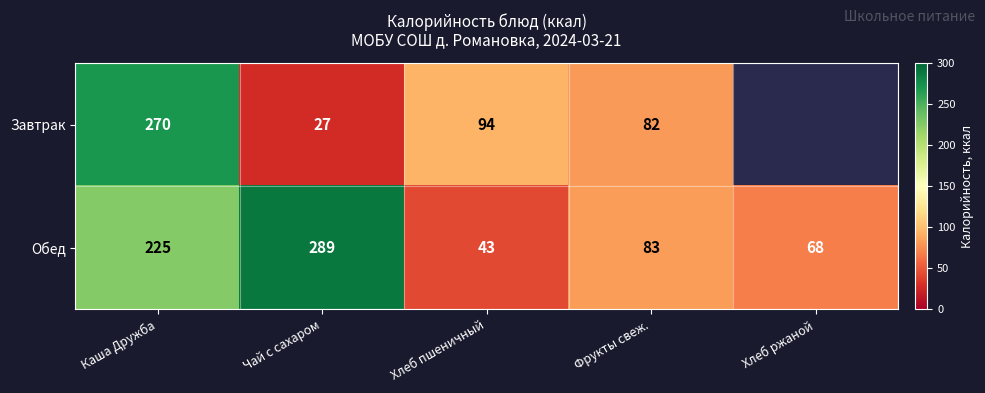

What is the difference between the Обед values at Фрукты свеж. and Чай с сахаром?

206